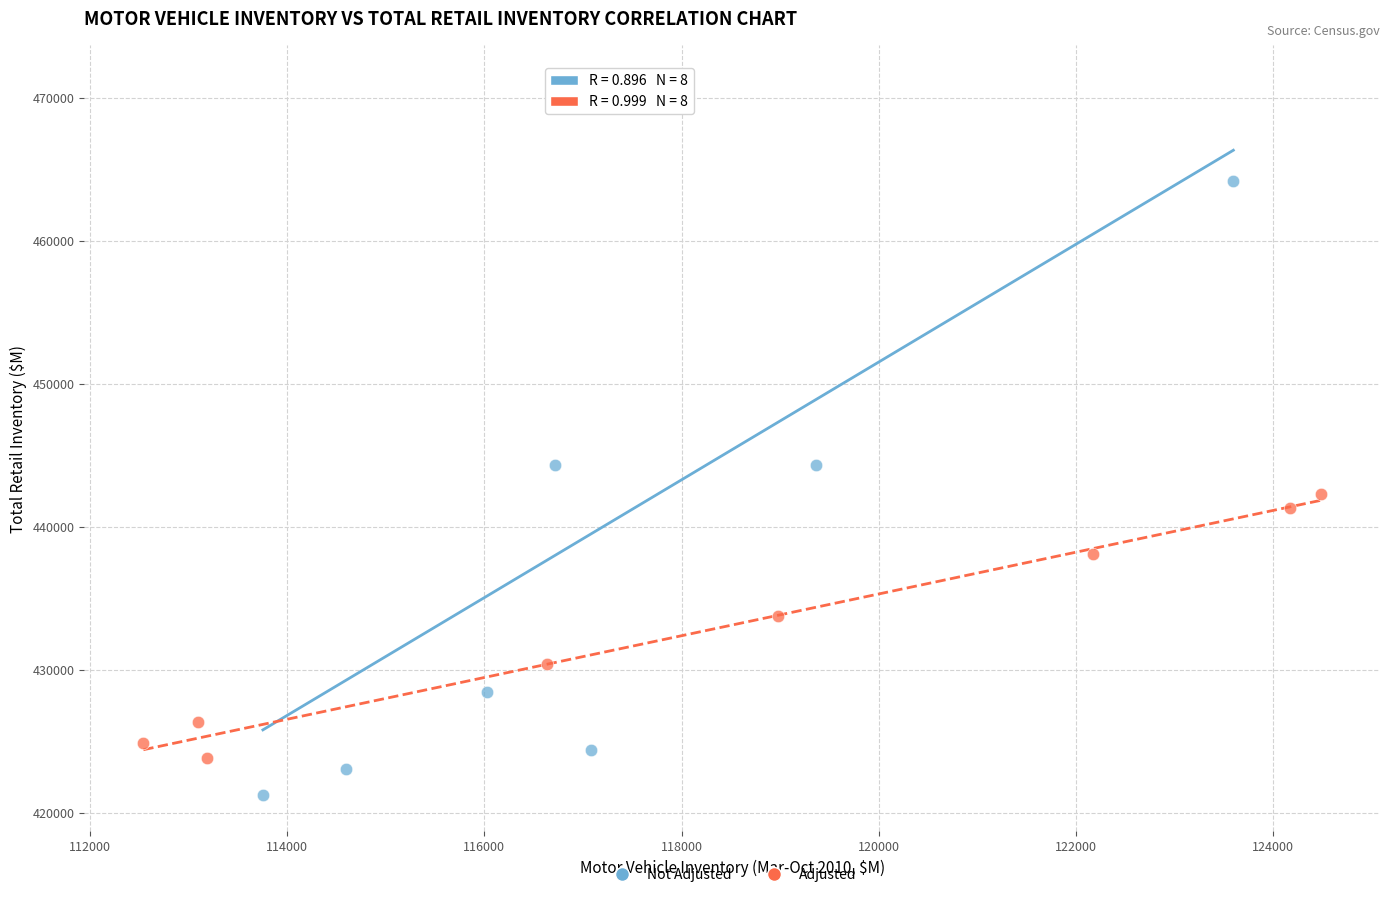

Which series has the widest spread of Y values?

Not Adjusted